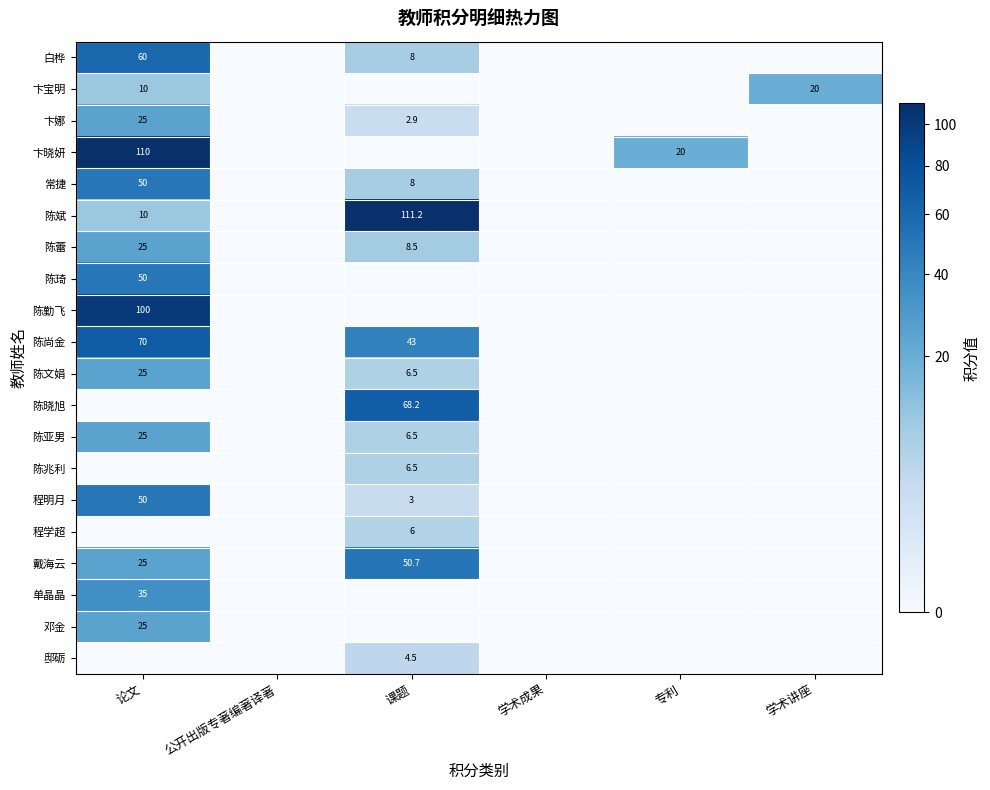

Which has a higher value, 专利 or 学术讲座?

专利